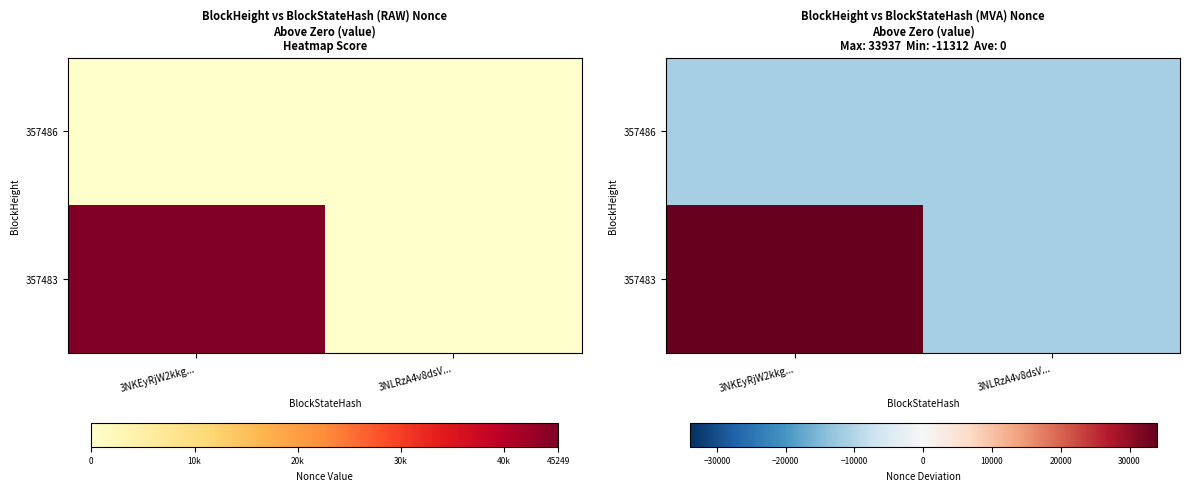

What is the difference between the 357483 values at 3NKEyRjW2kkg... and 3NLRzA4v8dsV...?

45249.0